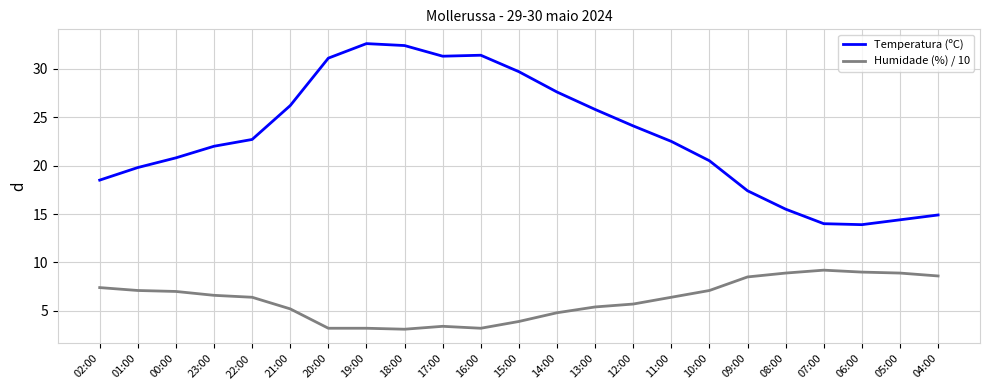

What is the maximum value for Humidade (%) / 10?

9.2